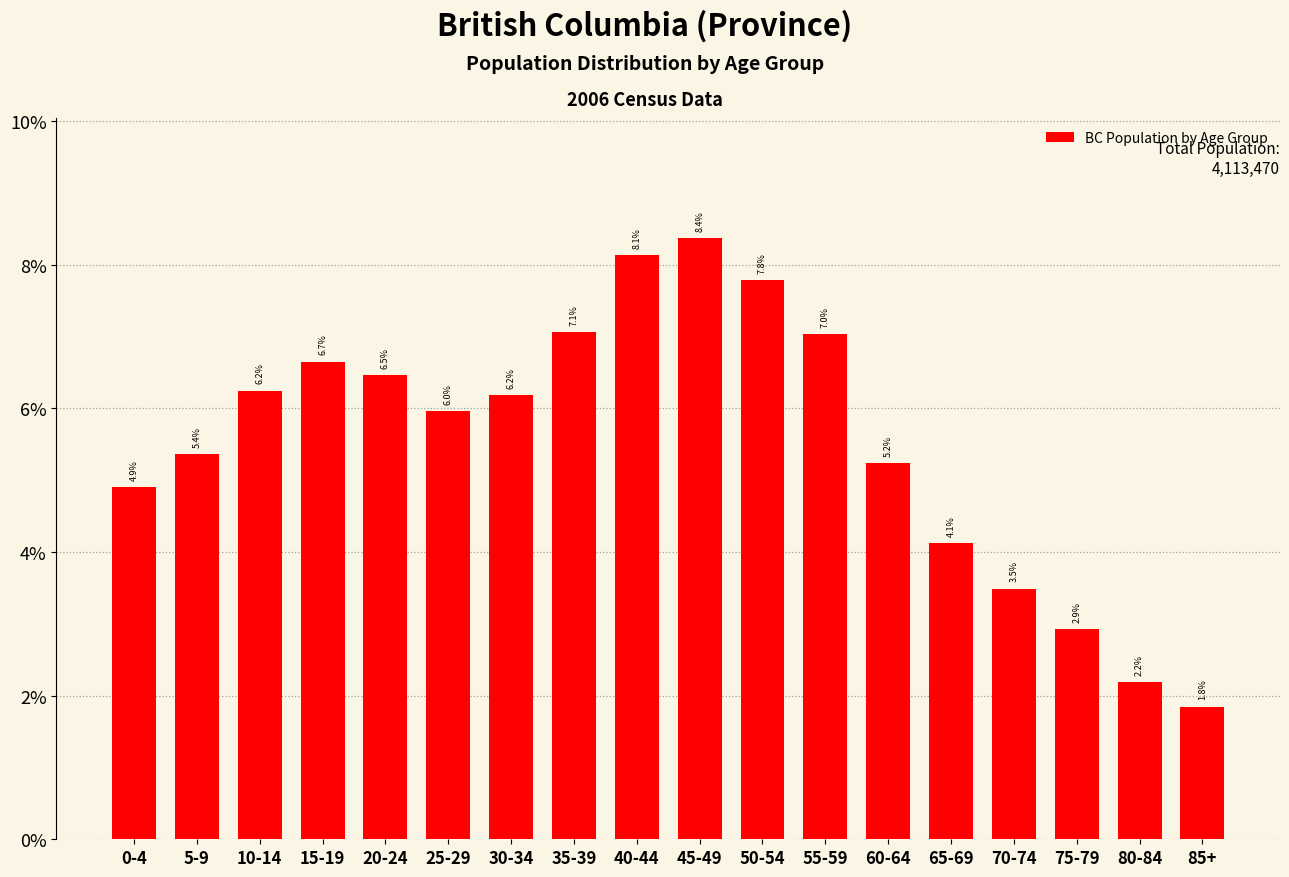

Reading right to left, transcribe all the data shown in this chart.

85+=1.8	80-84=2.2	75-79=2.9	70-74=3.5	65-69=4.1	60-64=5.2	55-59=7.0	50-54=7.8	45-49=8.4	40-44=8.1	35-39=7.1	30-34=6.2	25-29=6.0	20-24=6.5	15-19=6.7	10-14=6.2	5-9=5.4	0-4=4.9